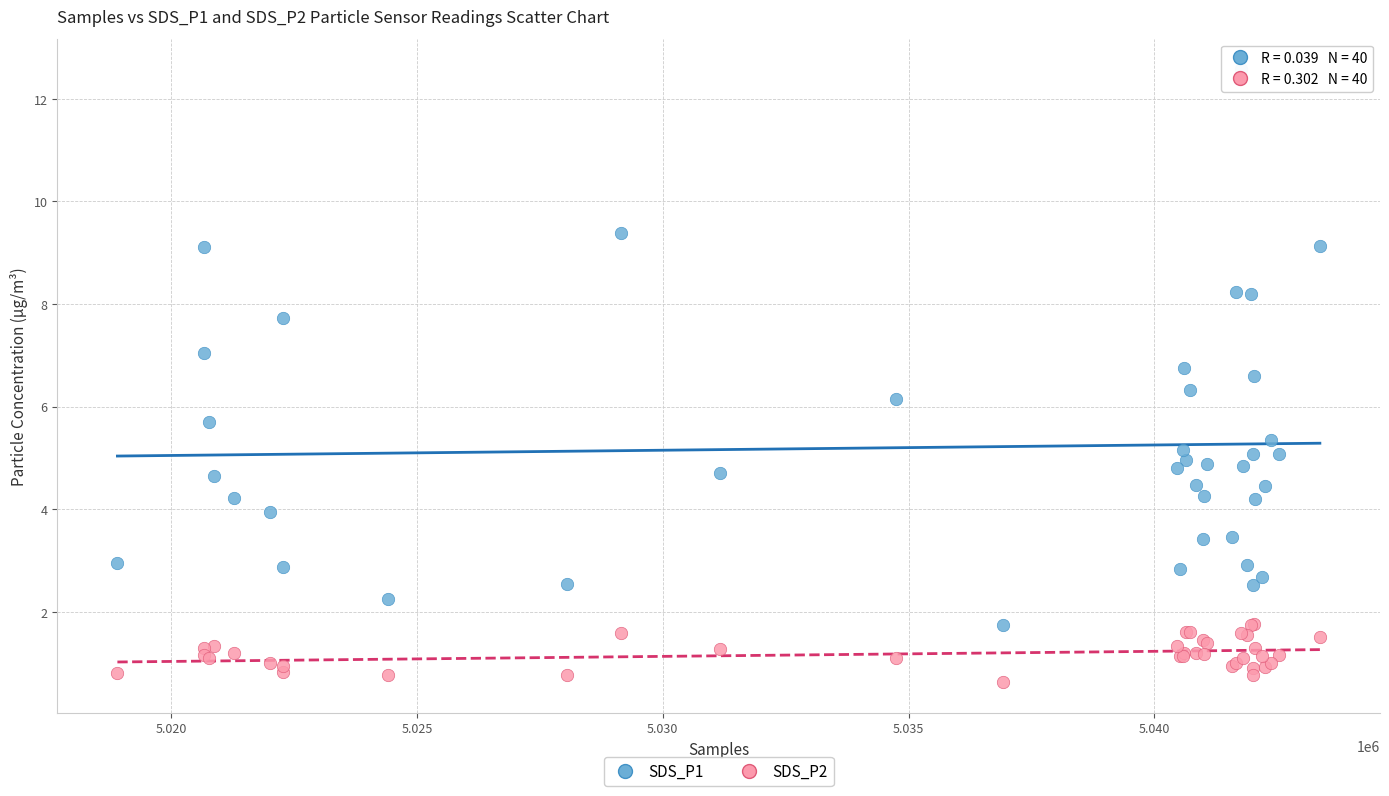

Which series contains the highest Y value?

SDS_P1